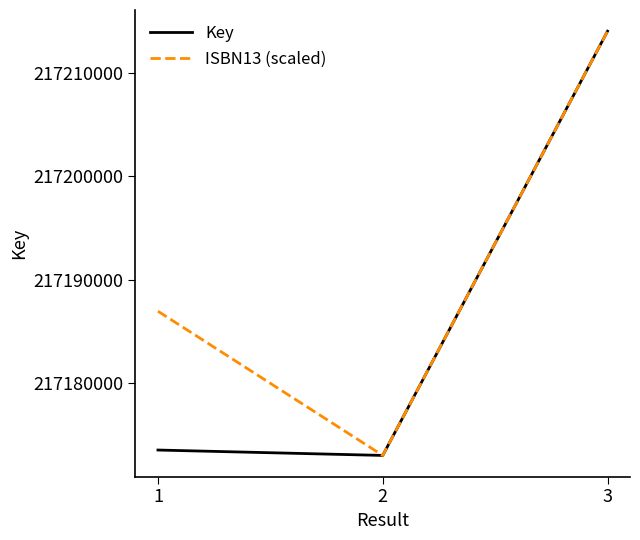

True or false: Key has a value of 336493432.7 at 1.

False